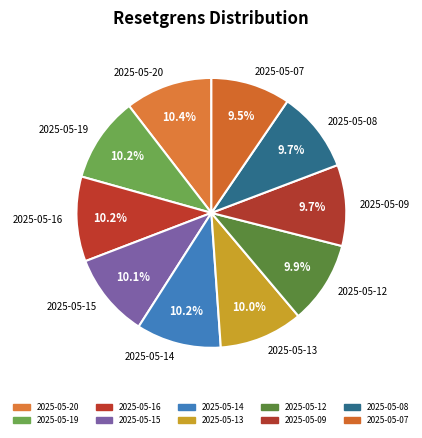

True or false: 2025-05-09 accounts for 10% of the total.

True